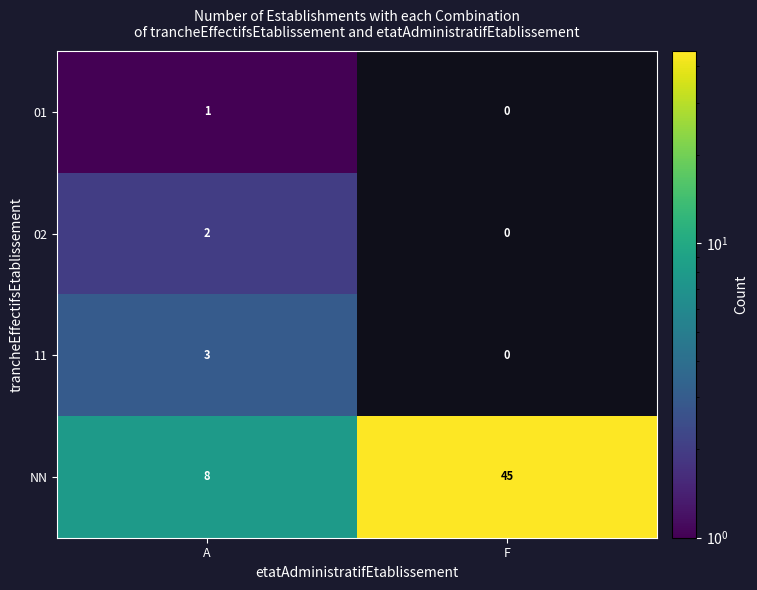

At how many categories does at least one series exceed 7?

2